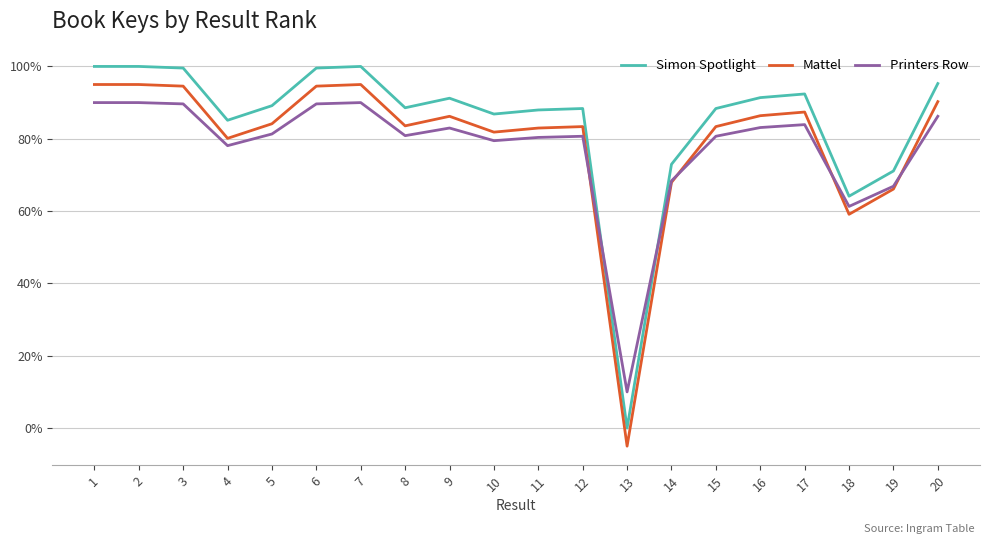

How many Printers Row values are between 0 and 1?

20